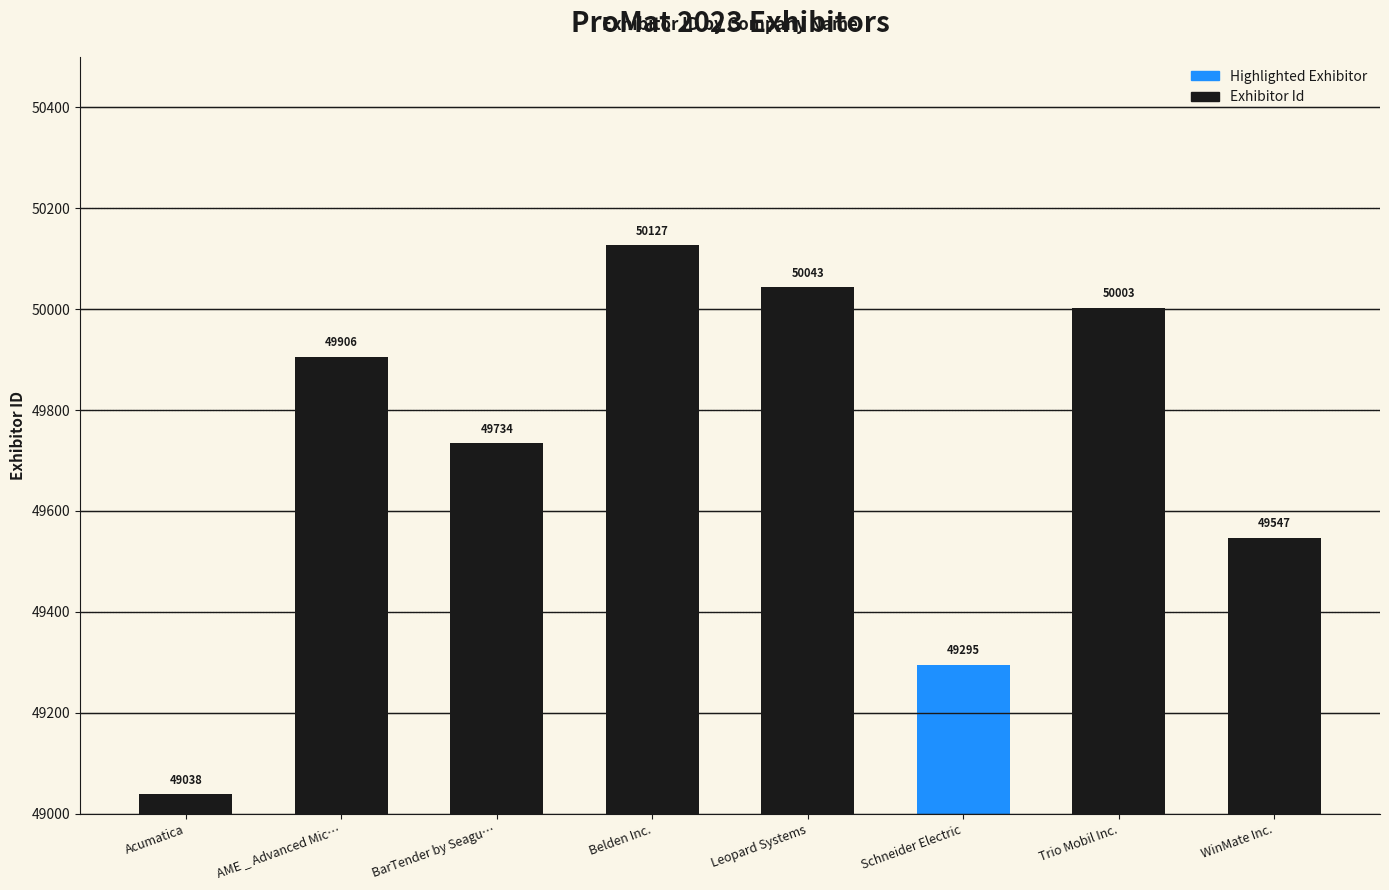

What is the smallest value displayed?

49038